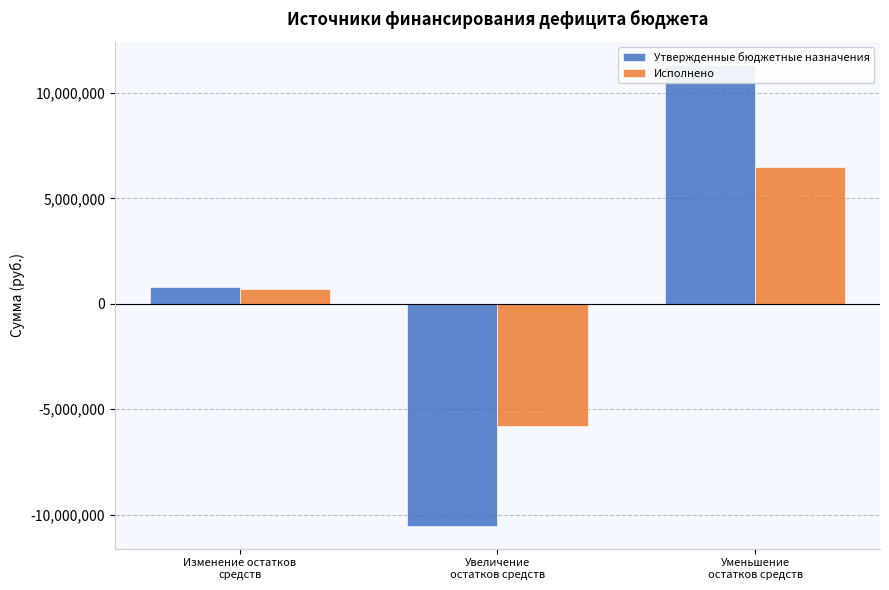

True or false: Утвержденные бюджетные назначения has a value of 11339195.3 at Уменьшение
остатков средств.

True